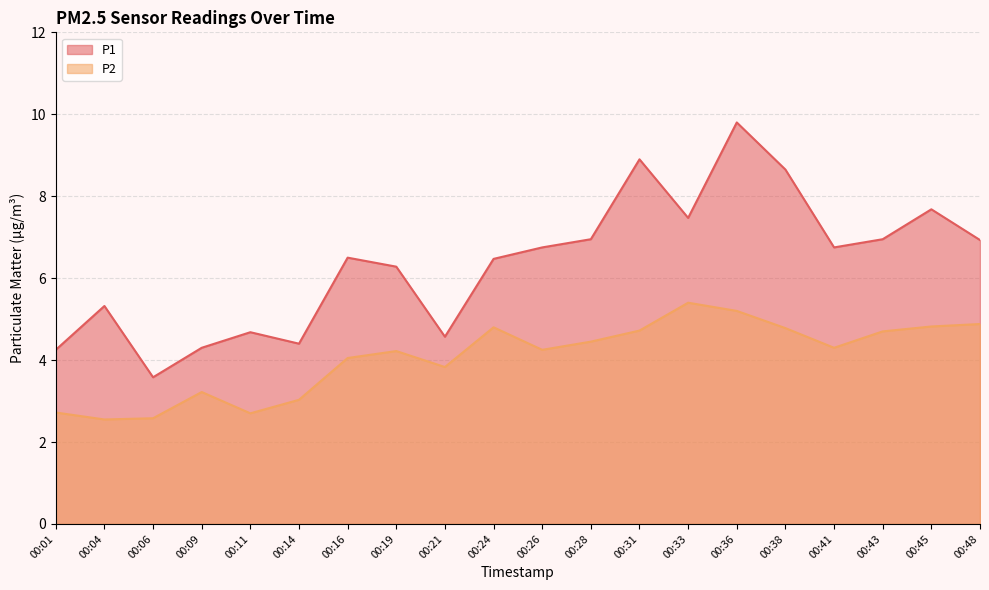

True or false: P2 has a value of 5.2 at 00:36.

True